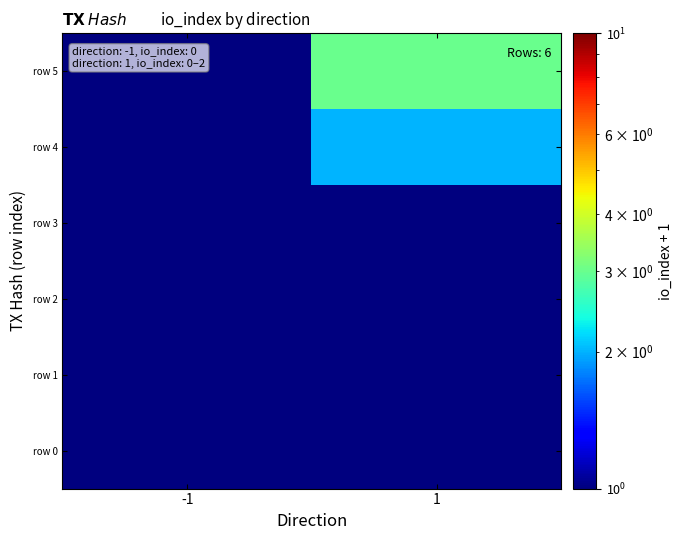

At 1, list the series in order from smallest to largest.

row 0, row 1, row 2, row 3, row 4, row 5